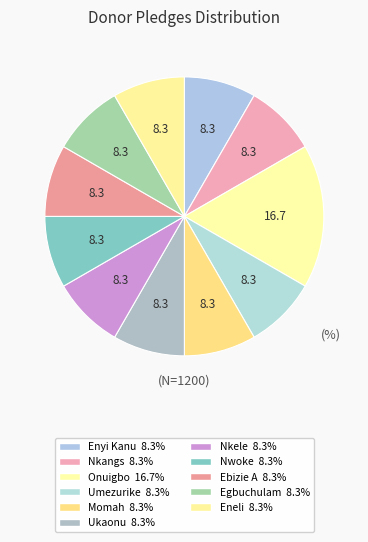

Is Nwoke the majority of the pie?

No